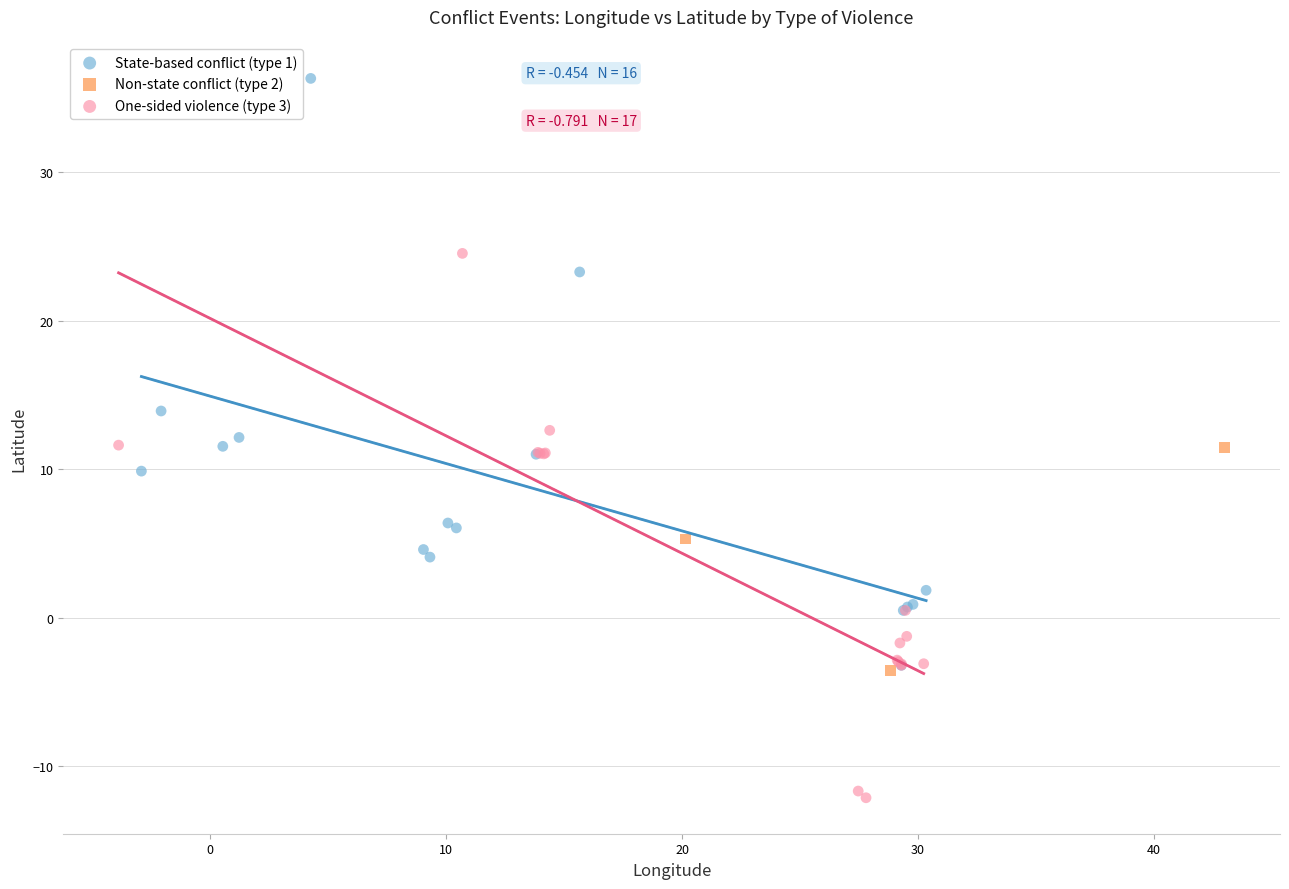

What are all the series names shown in the legend?

State-based conflict (type 1), Non-state conflict (type 2), One-sided violence (type 3)